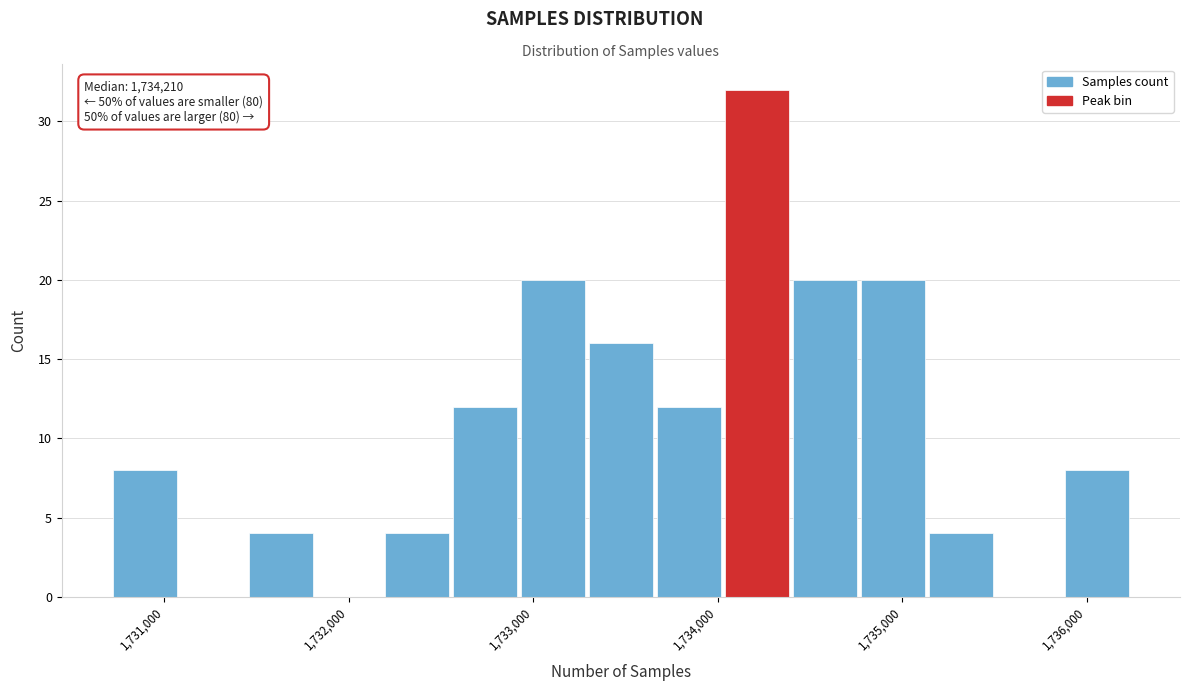

Around what value on the x-axis is the tallest bar? Give the approximate position of its centre, as read against the axis.

1734200